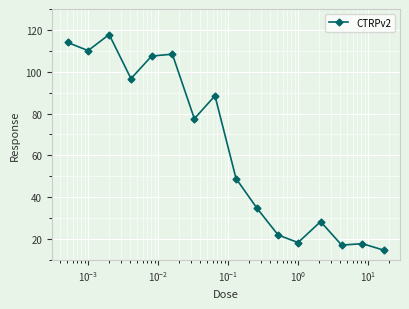

What is the difference between the second highest and minimum values?

99.4